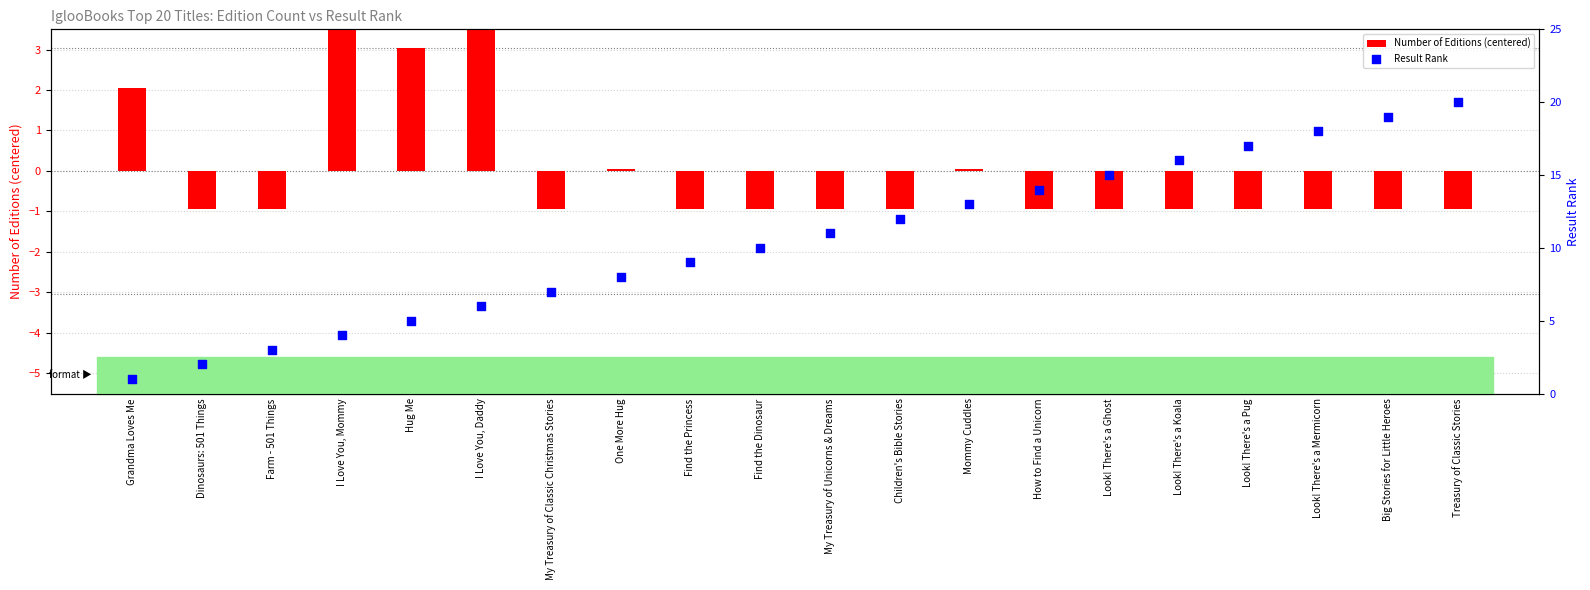

Which series has the largest total across all categories?

Result Rank